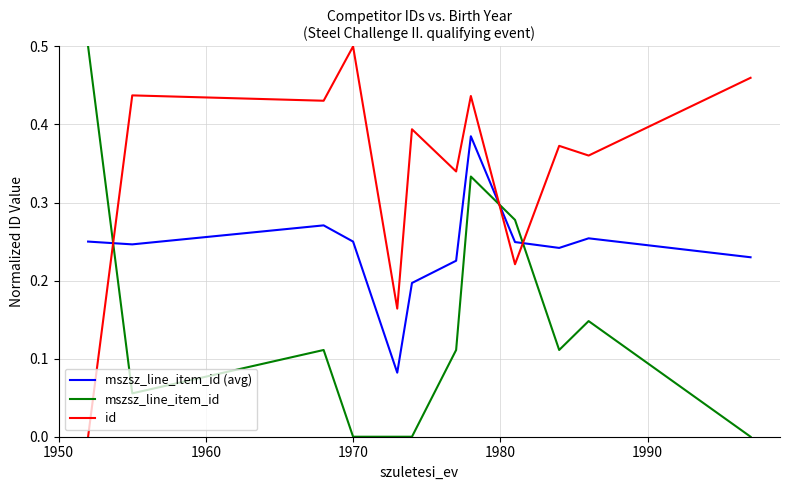

Which series has the largest total across all categories?

id